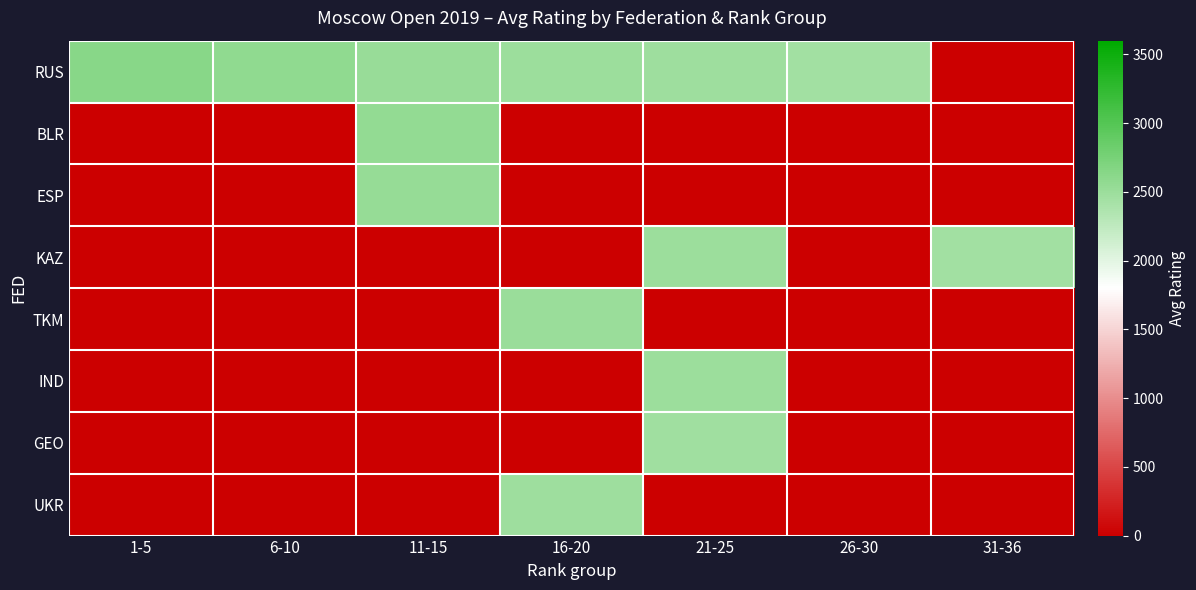

What is the difference between the highest and lowest values at 21-25?

2495.0